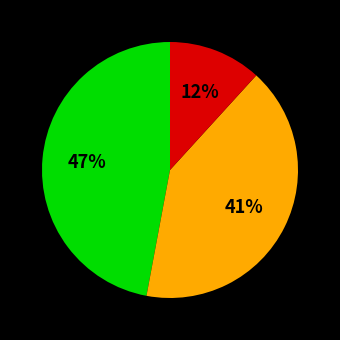

Is there a majority slice in this chart?

No